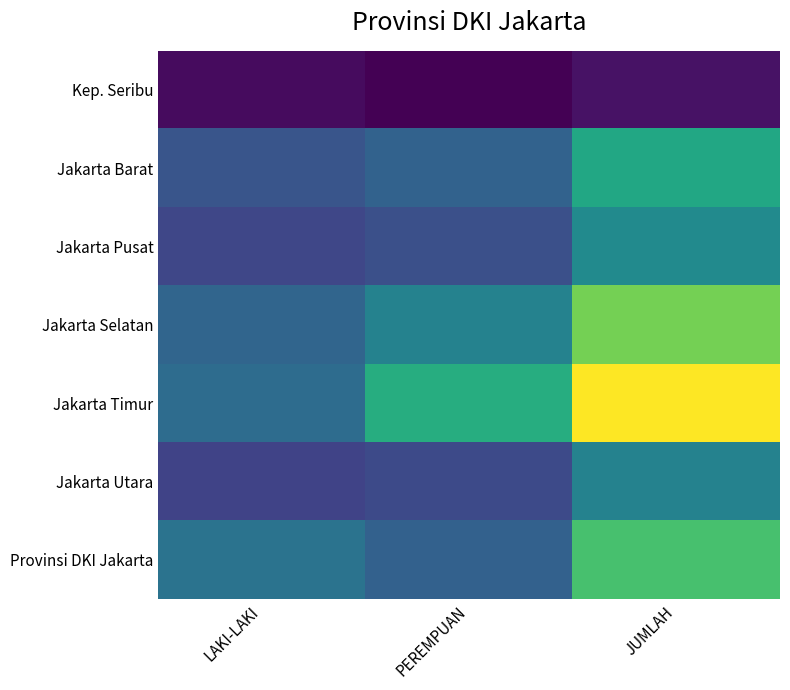

What is the spread (max minus min) of values at PEREMPUAN?

6696